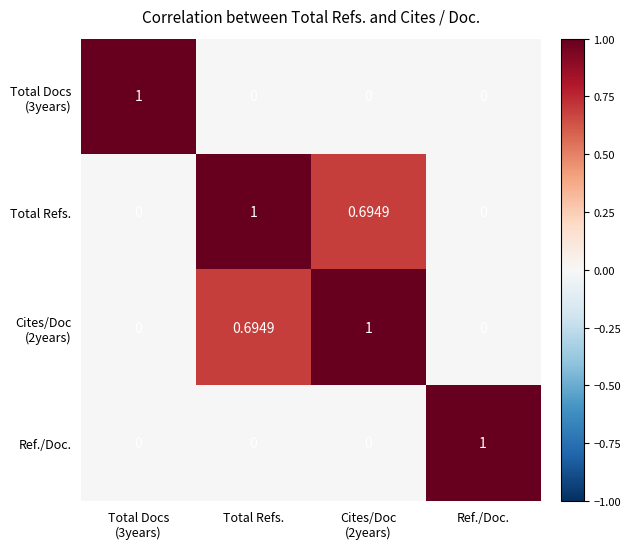

Count the number of data series in this chart.

4